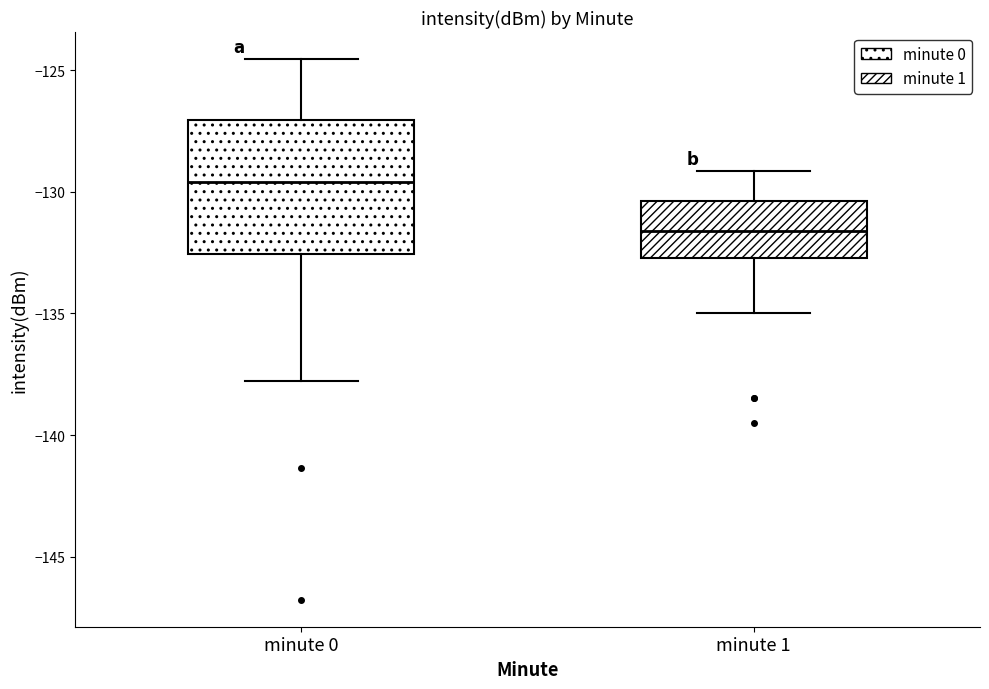

Which box has the lowest median line?

minute 1